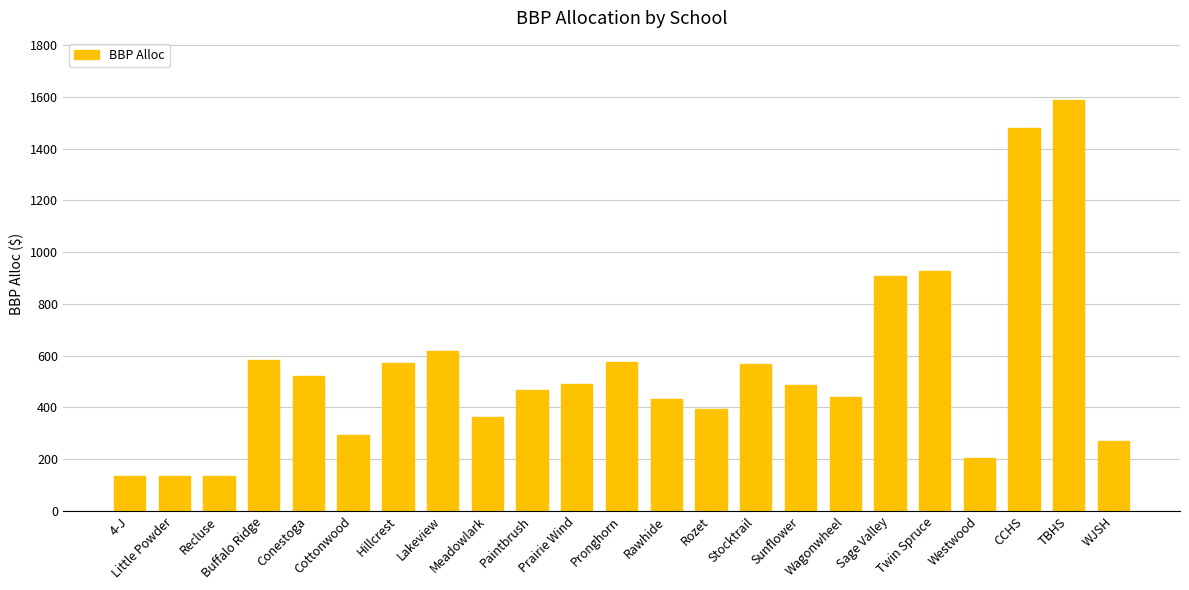

How many series are shown in this chart?

1